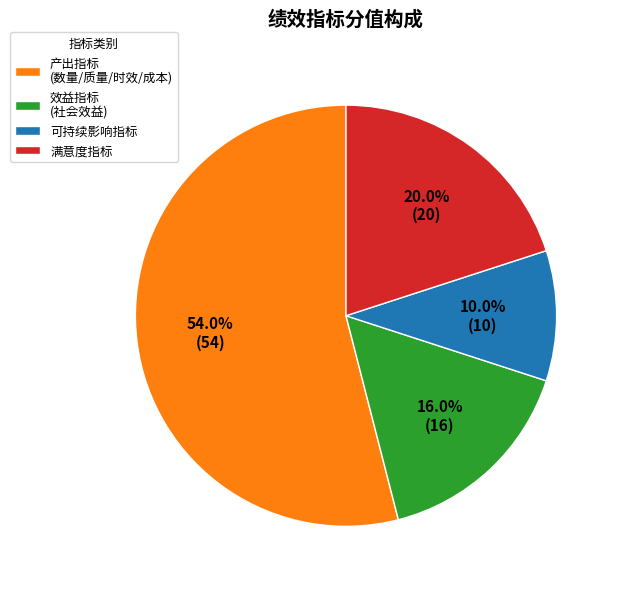

Approximately how many times larger is the value at 产出指标 (数量/质量/时效/成本) compared to 可持续影响指标?

5.4